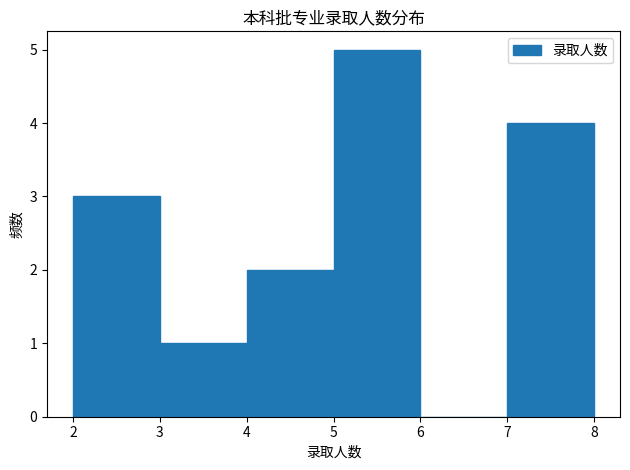

Over which range of the x-axis is the bar tallest?

5 to 6